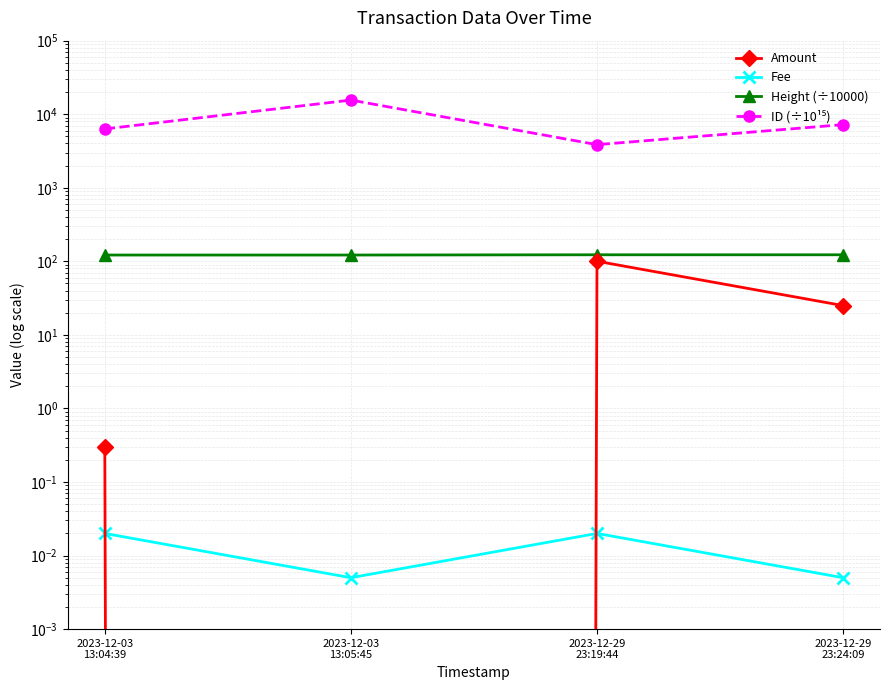

List the series in order of their peak value, lowest first.

Fee, Amount, Height (÷10000), ID (÷10¹⁵)